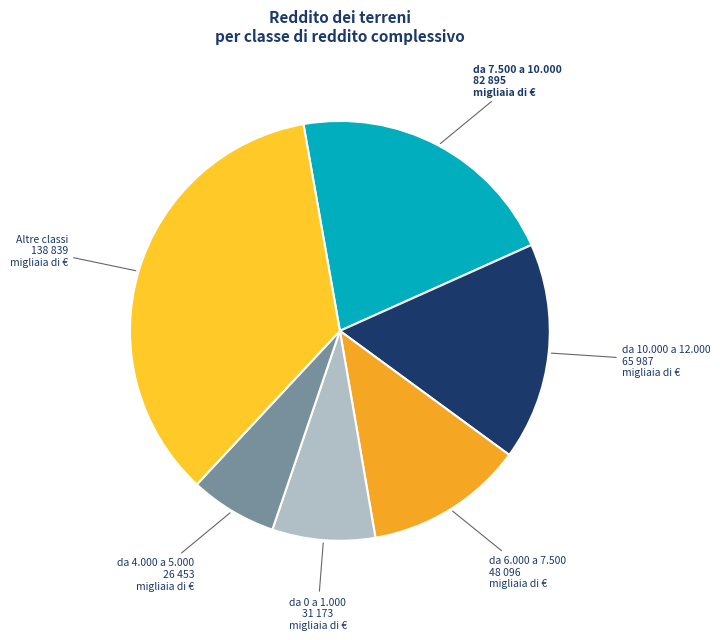

Rank the categories by value from highest to lowest.

Altre classi, da 7.500 a 10.000, da 10.000 a 12.000, da 6.000 a 7.500, da 0 a 1.000, da 4.000 a 5.000